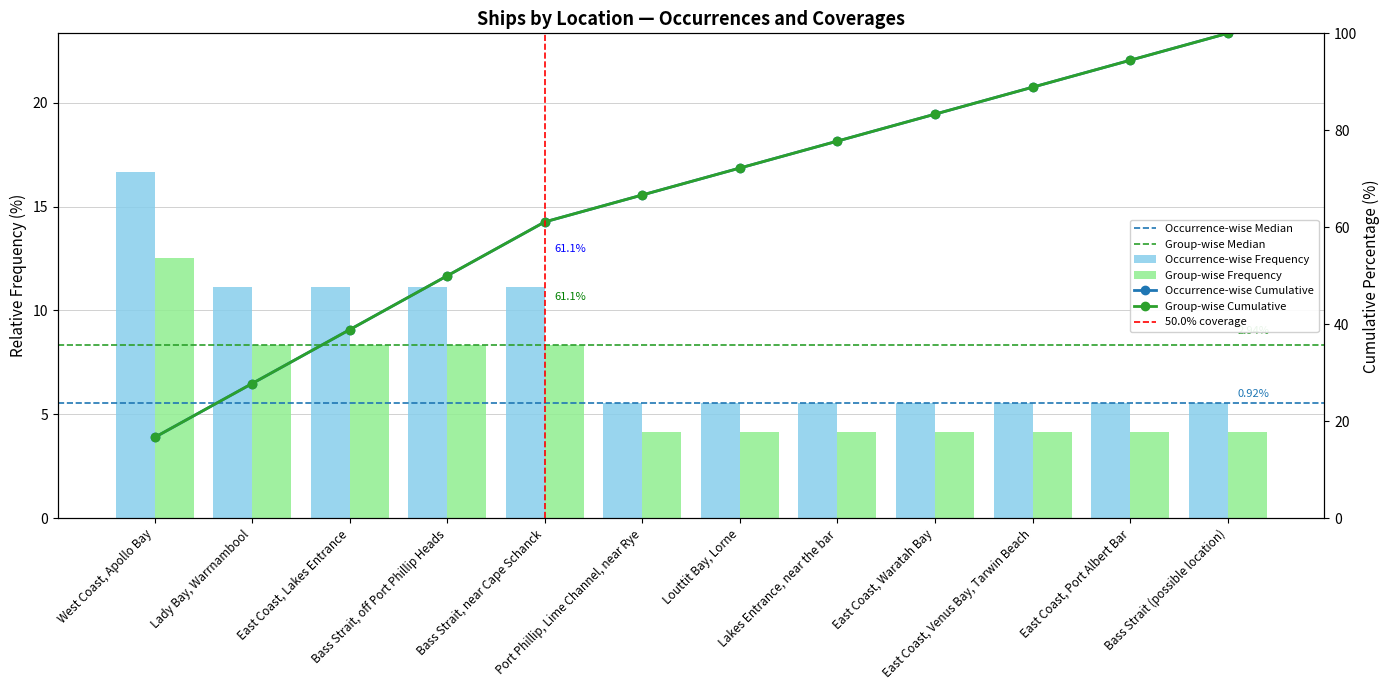

How many categories are shown in the chart?

12